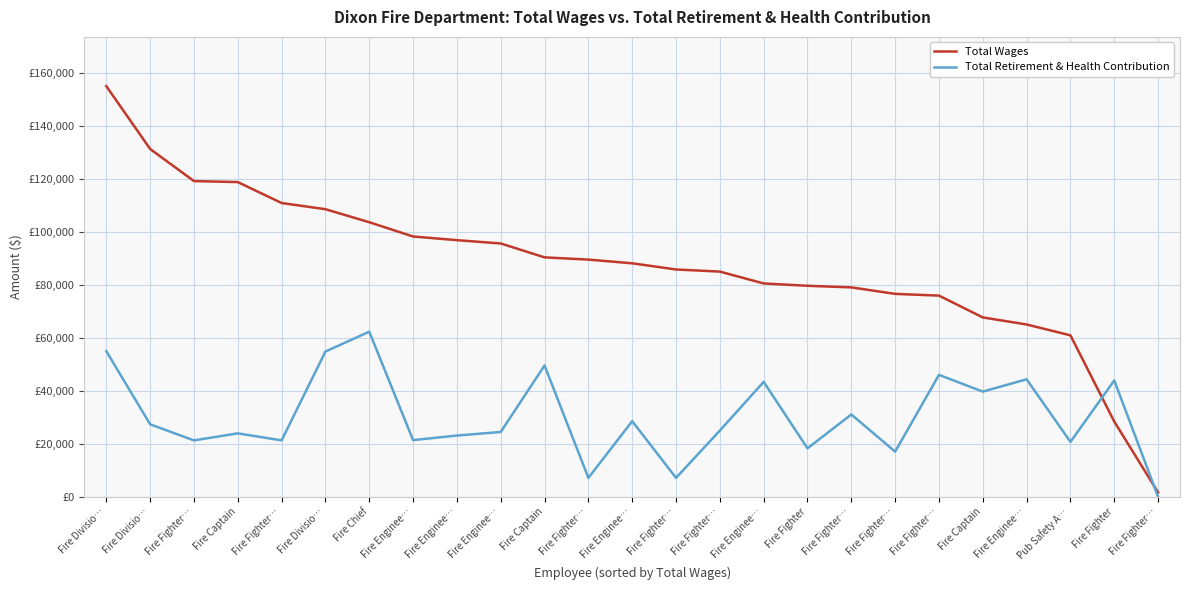

Is it true that Total Retirement & Health Contribution equals 21181 at Fire Fighter…?

False